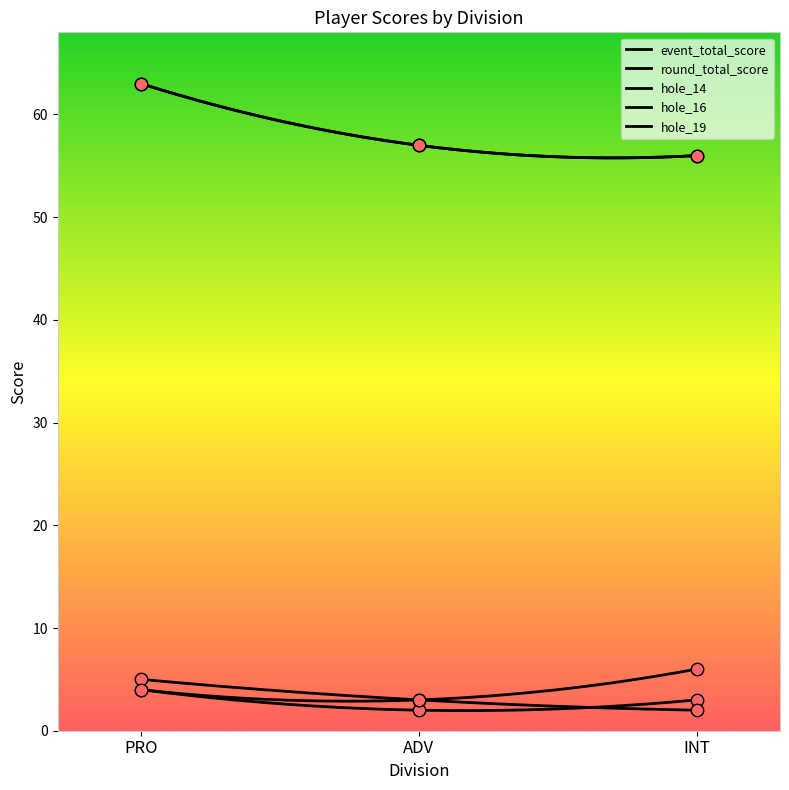

Which series contains the highest Y value?

event_total_score